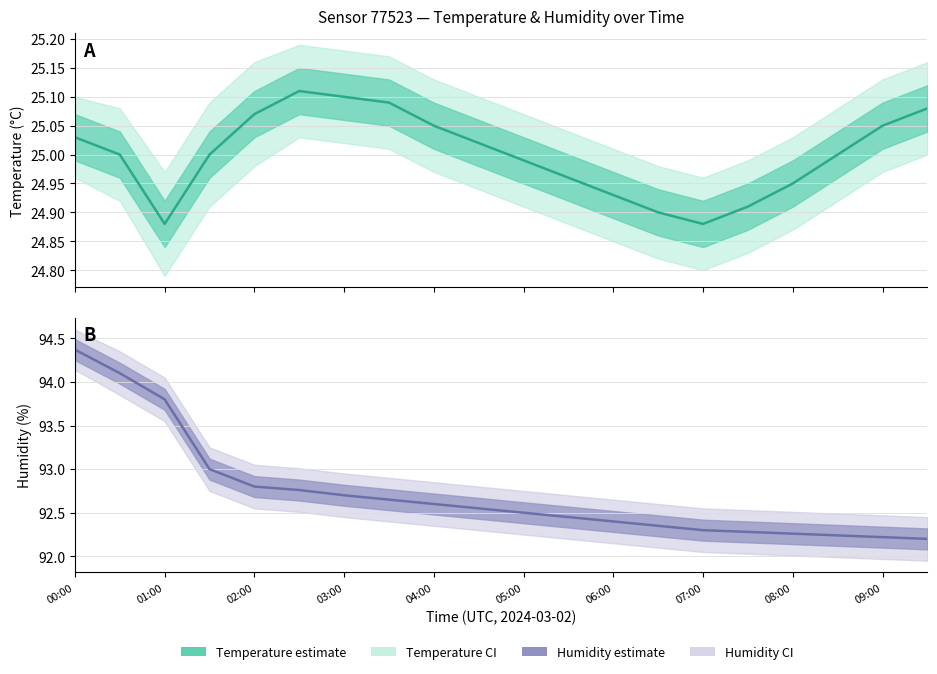

In temperature, how many points are lower than both neighbors (excluding endpoints)?

2